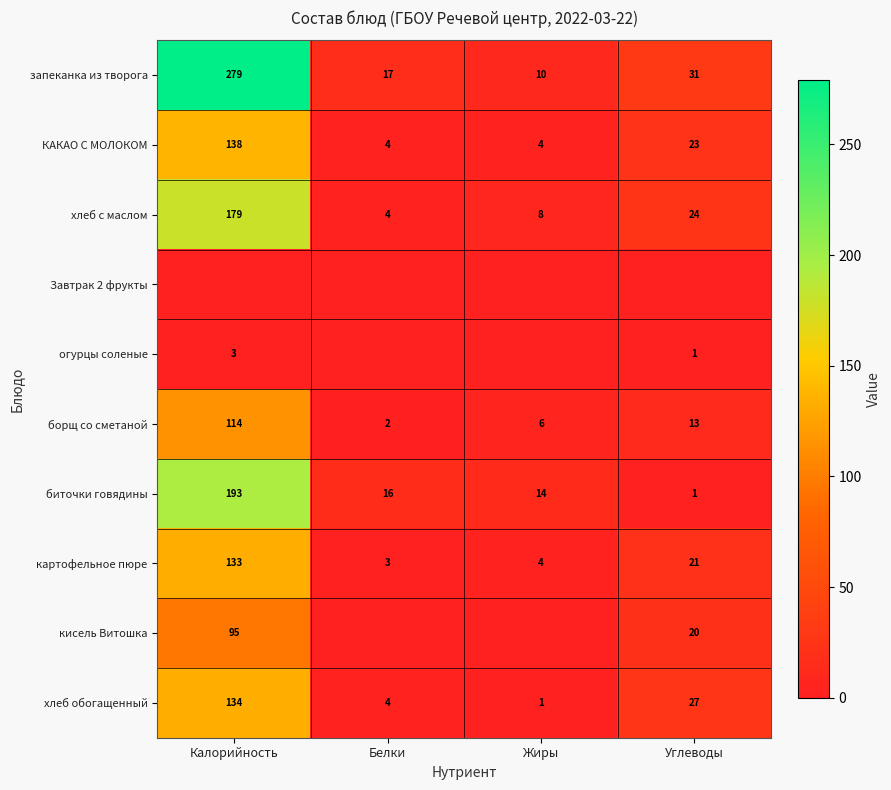

The хлеб обогащенный series shows 27 at Углеводы. True or false?

True